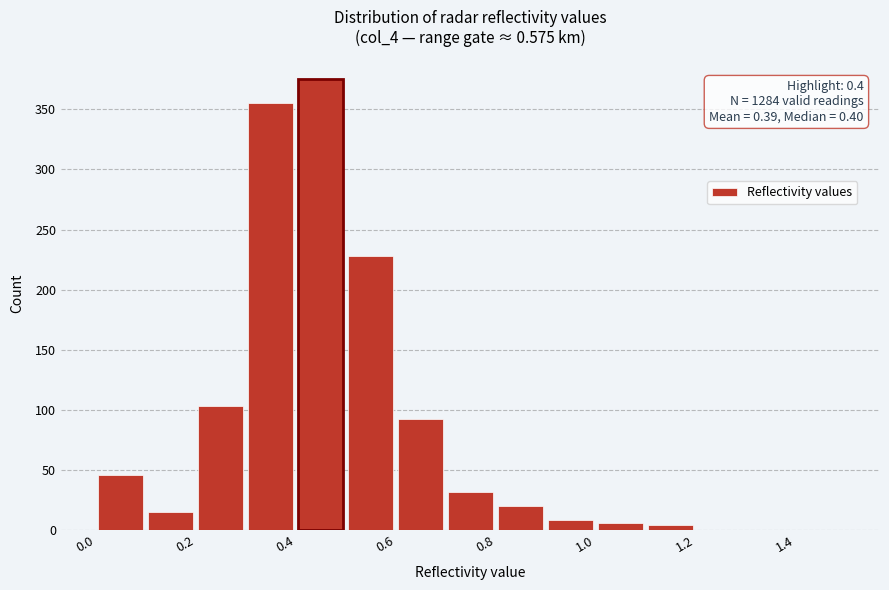

Which range on the x-axis has the tallest bar?

0.4 to 0.5